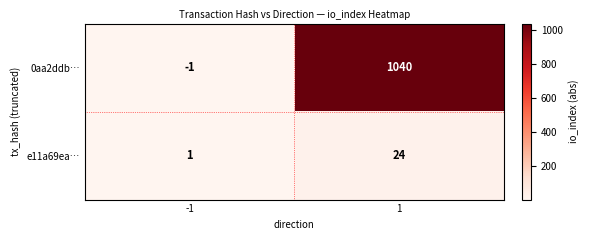

At which category does the chart reach its peak across all series?

1